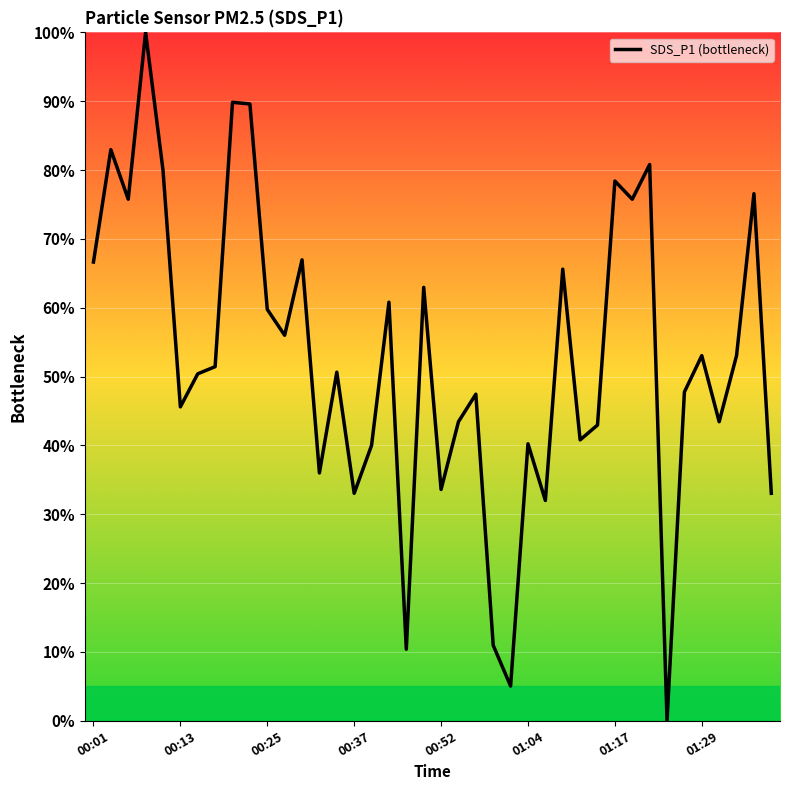

How many interior local valleys (lower than both neighbors) does the data have?

13